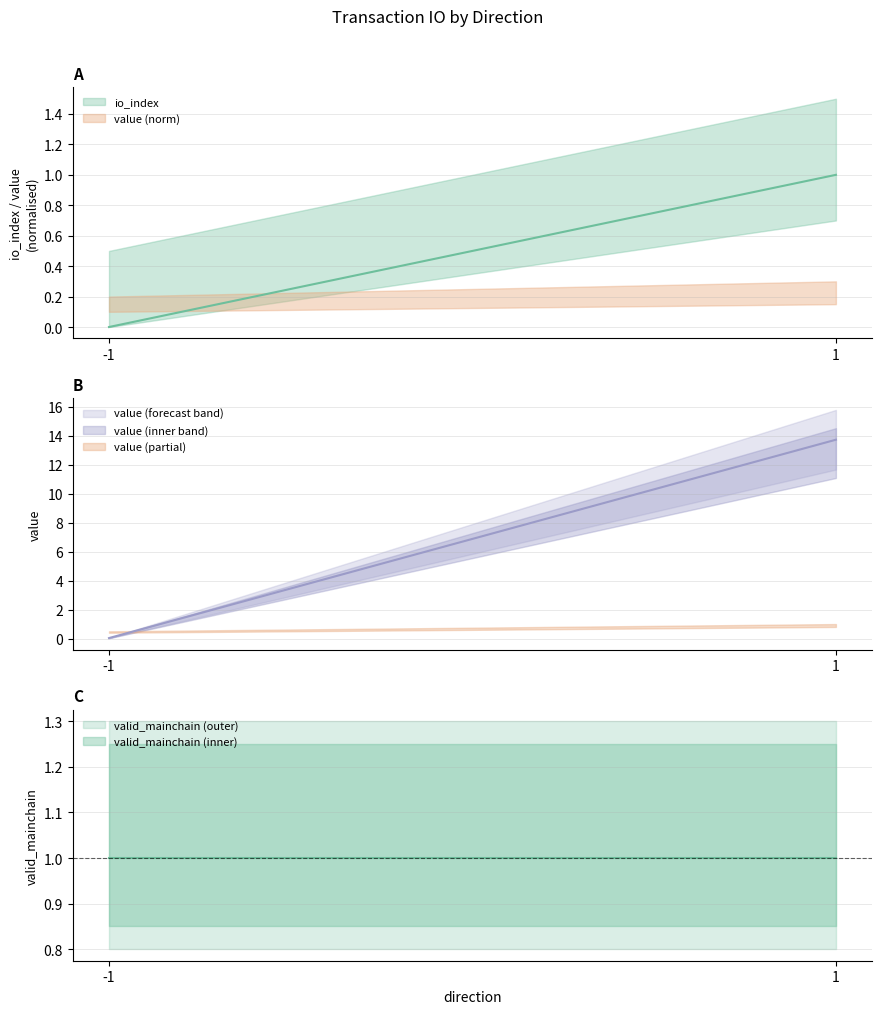

Which series has the largest total across all categories?

value